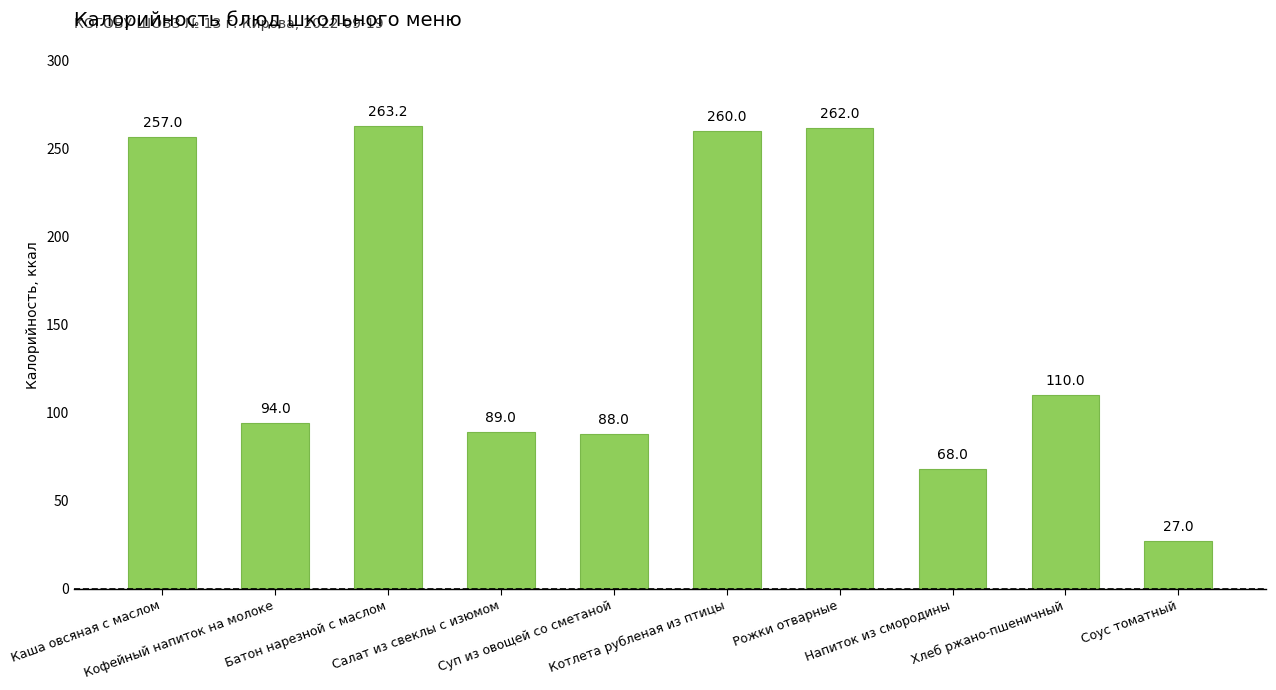

Which category has the highest value across all series?

Батон нарезной с маслом